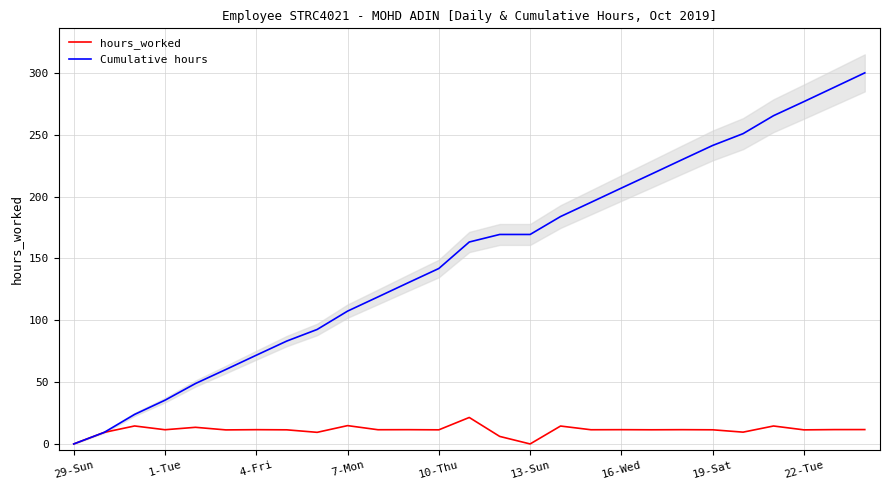

The value of Cumulative hours at 13-Sun is 107.1. True or false?

False